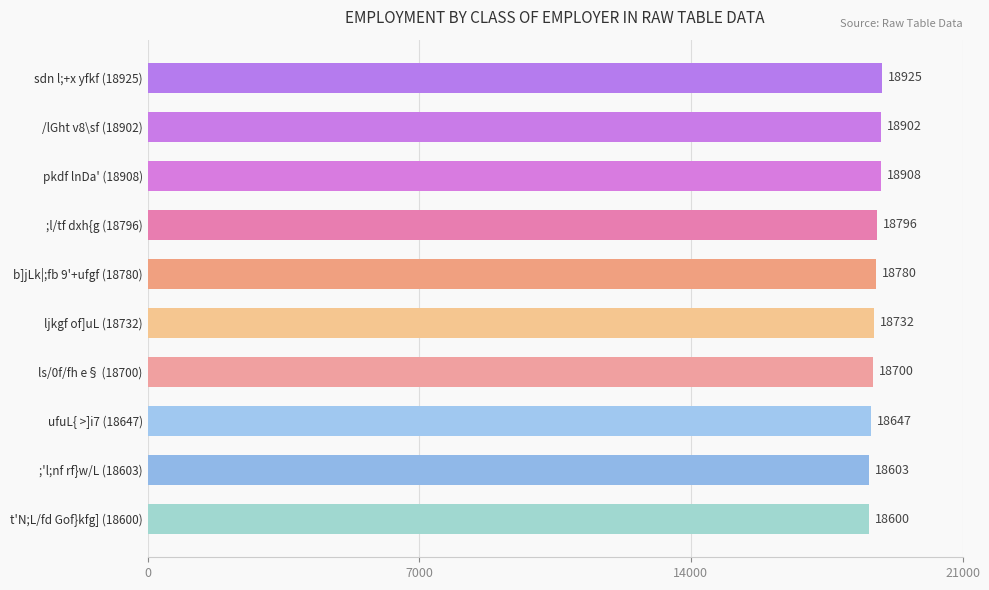

True or false: the data shows 5184 at ;'l;nf rf}w/L (18603).

False